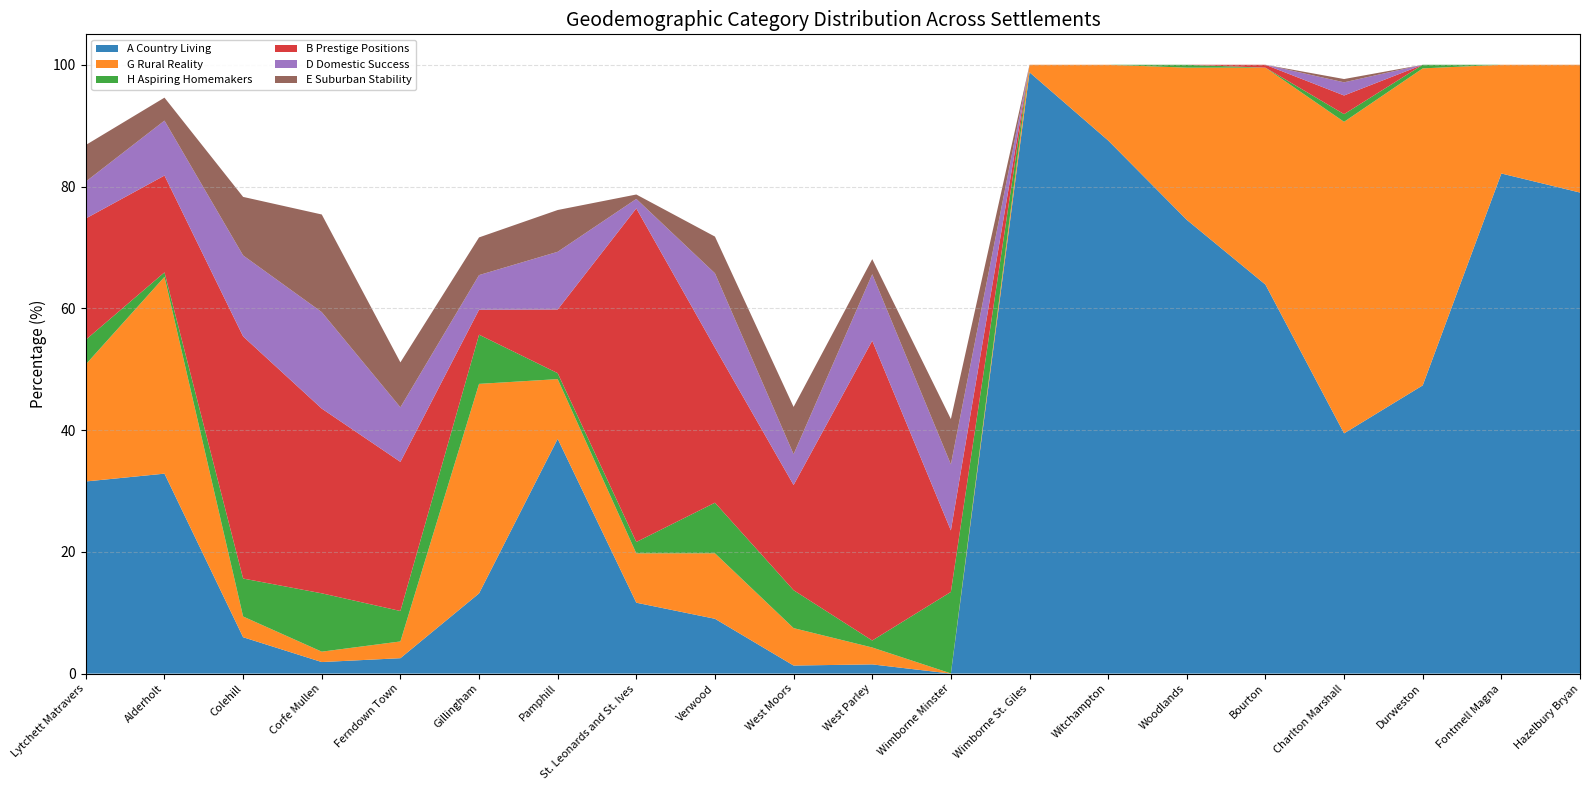

Reading left to right, transcribe all the data shown in this chart.

A Country Living: 31.6	32.8	6.0	1.9	2.5	13.2	38.6	11.6	9.0	1.3	1.5	0.0	98.8	87.6	74.5	63.9	39.5	47.3	82.1	79.0
G Rural Reality: 19.2	32.3	3.4	1.7	2.7	34.4	9.8	8.1	10.8	6.1	2.8	0.0	1.2	12.4	25.0	35.6	51.2	52.1	17.9	21.0
H Aspiring Homemakers: 4.0	0.7	6.2	9.6	5.0	8.1	1.0	1.9	8.3	6.2	1.1	13.4	0.0	0.0	0.5	0.0	1.3	0.6	0.0	0.0
B Prestige Positions: 19.9	15.9	39.8	30.3	24.5	4.1	10.5	54.8	25.5	17.3	49.2	10.1	0.0	0.0	0.0	0.5	3.1	0.0	0.0	0.0
D Domestic Success: 6.1	9.0	13.3	15.8	9.0	5.7	9.5	1.6	12.2	5.1	10.9	10.9	0.0	0.0	0.0	0.0	2.2	0.0	0.0	0.0
E Suburban Stability: 6.0	3.8	9.6	16.0	7.4	6.2	6.9	0.7	6.0	7.8	2.5	7.4	0.0	0.0	0.0	0.0	0.5	0.0	0.0	0.0